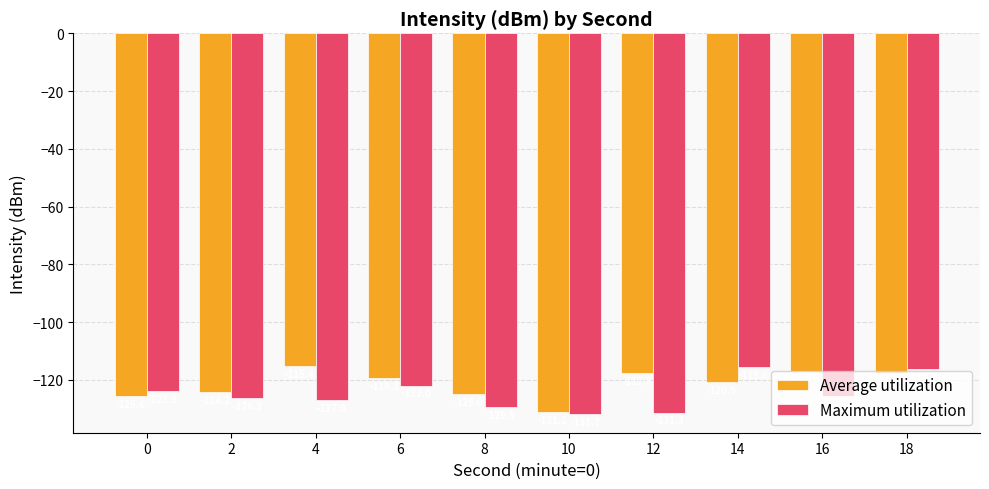

Is it true that Maximum utilization equals -115.6 at 14?

True